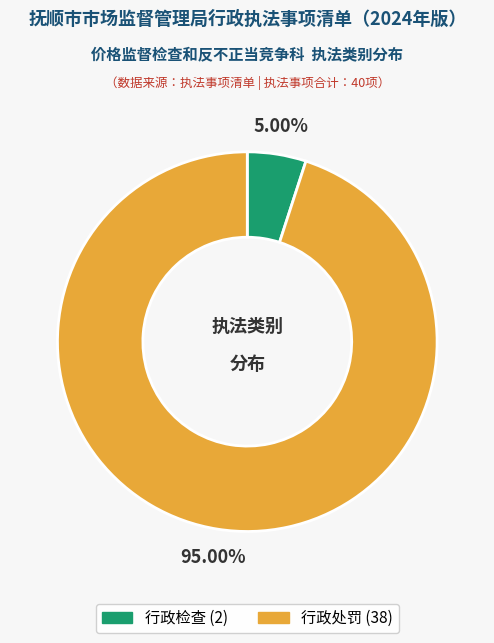

How many slices are in this pie chart?

2